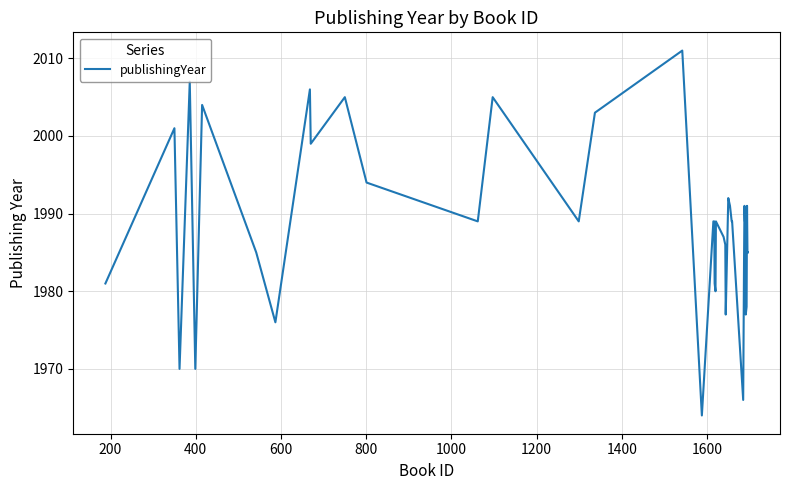

What is the greatest value displayed?

2011